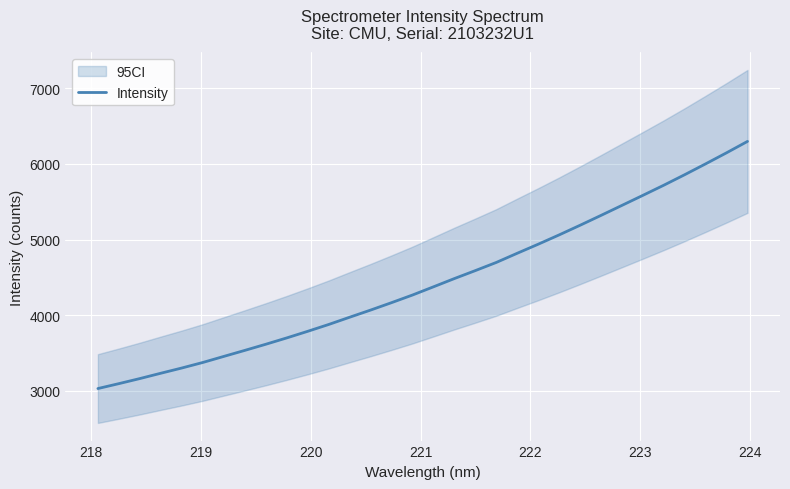

What is the highest value of the Intensity series?

6297.4